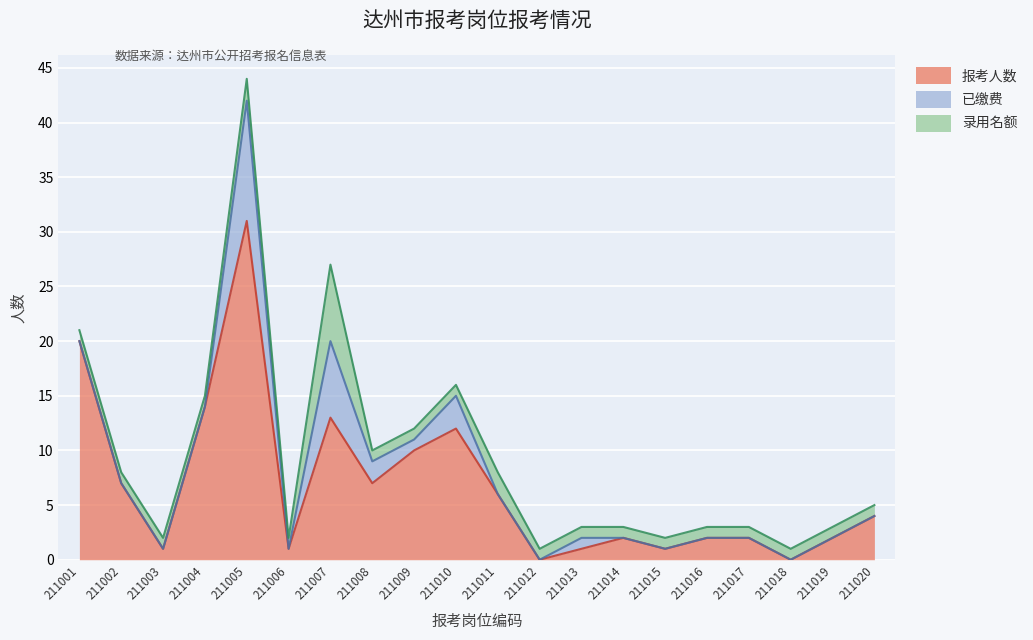

True or false: 报考人数 and 已缴费 cross at least once.

False